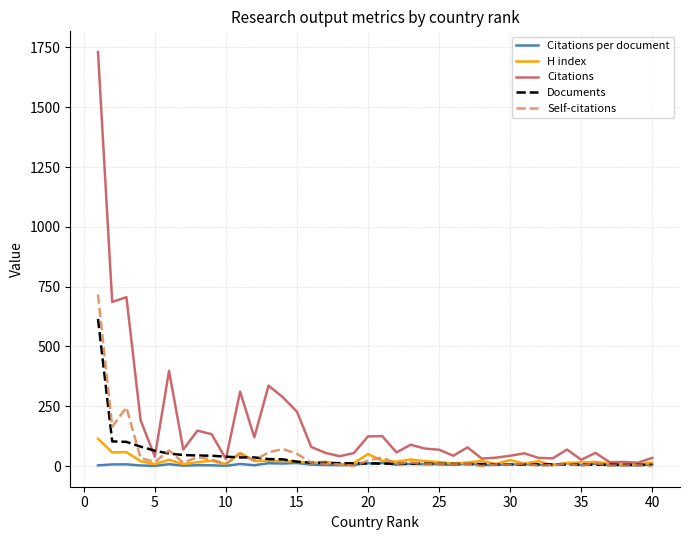

What is the highest value of the Citations series?

1731.0